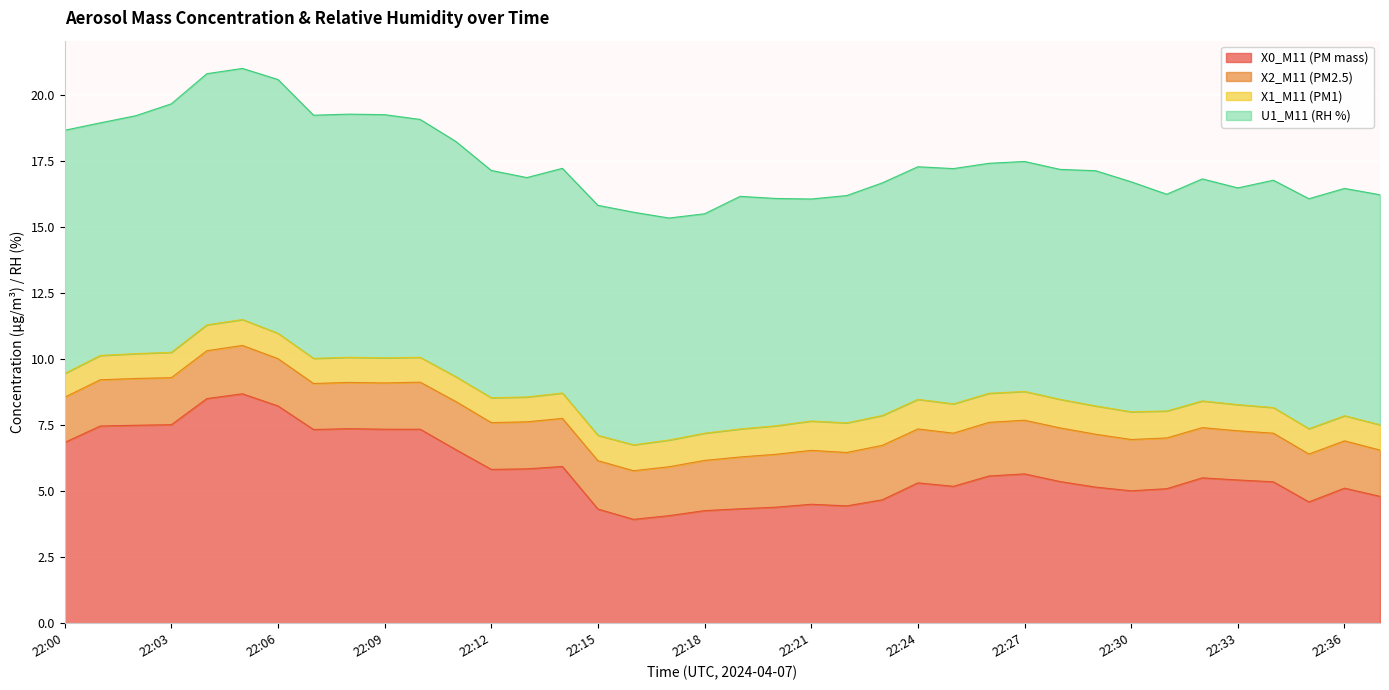

Which label corresponds to the largest value in the chart?

22:06